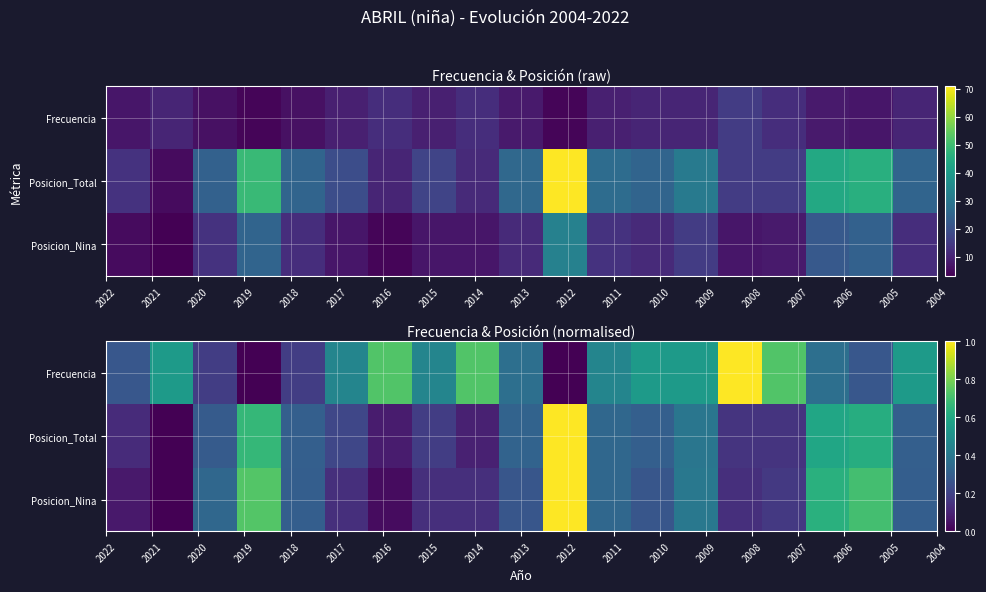

What is the sum of all Frecuencia values?

8.4